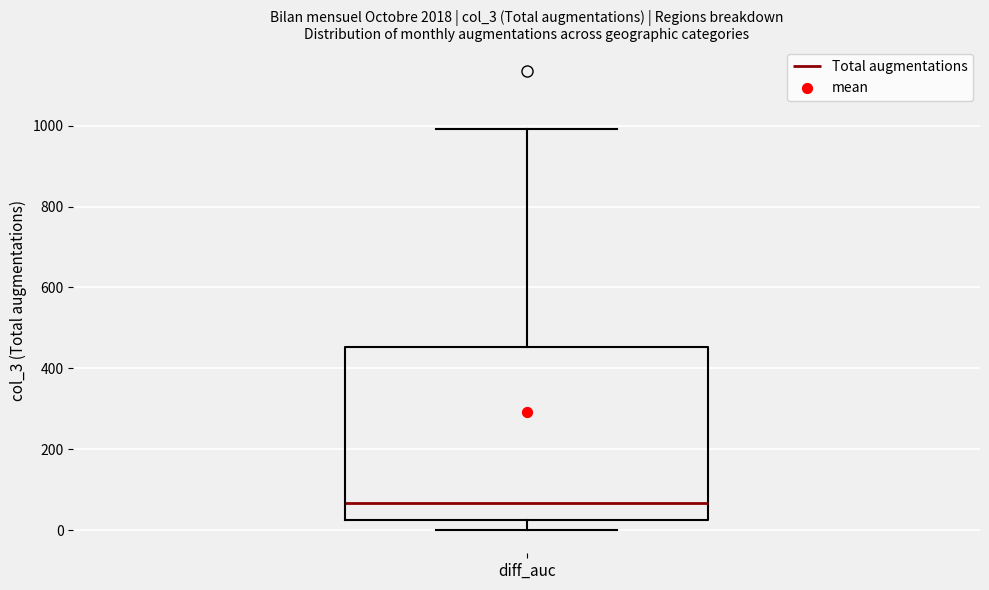

Read this box plot against the y-axis: the position of the median line, the range covered by the box, and the ends of both whiskers. The values are not printed on the chart, so give them approximately, as read against the axis.

median 60, box 20 to 460, whiskers 0 to 1000